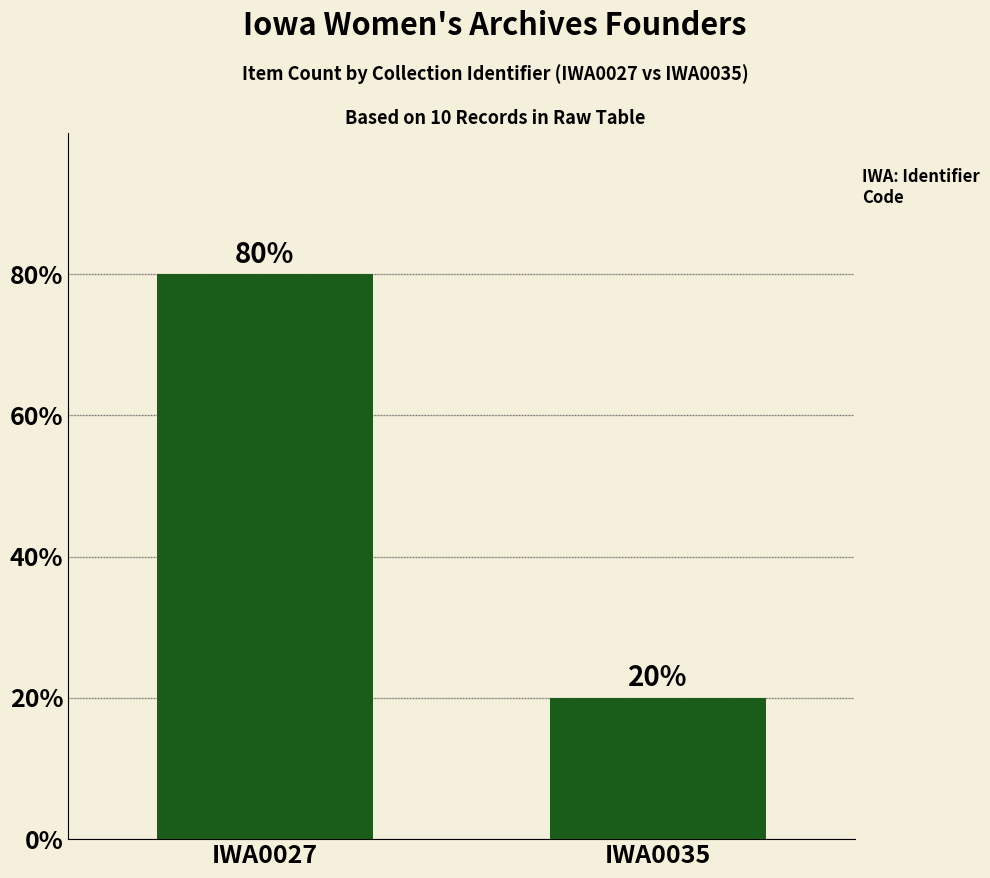

Reading right to left, list all the values displayed in this chart.

IWA0035=2	IWA0027=8